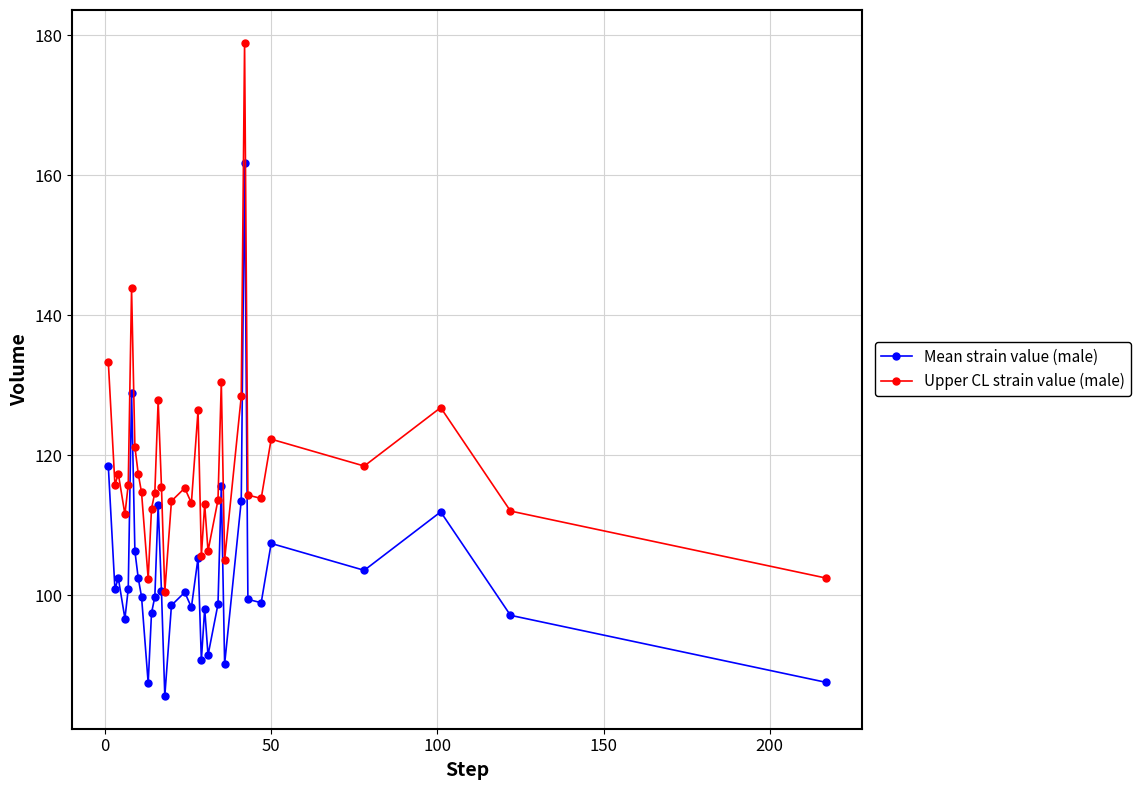

How many categories are shown in the chart?

34